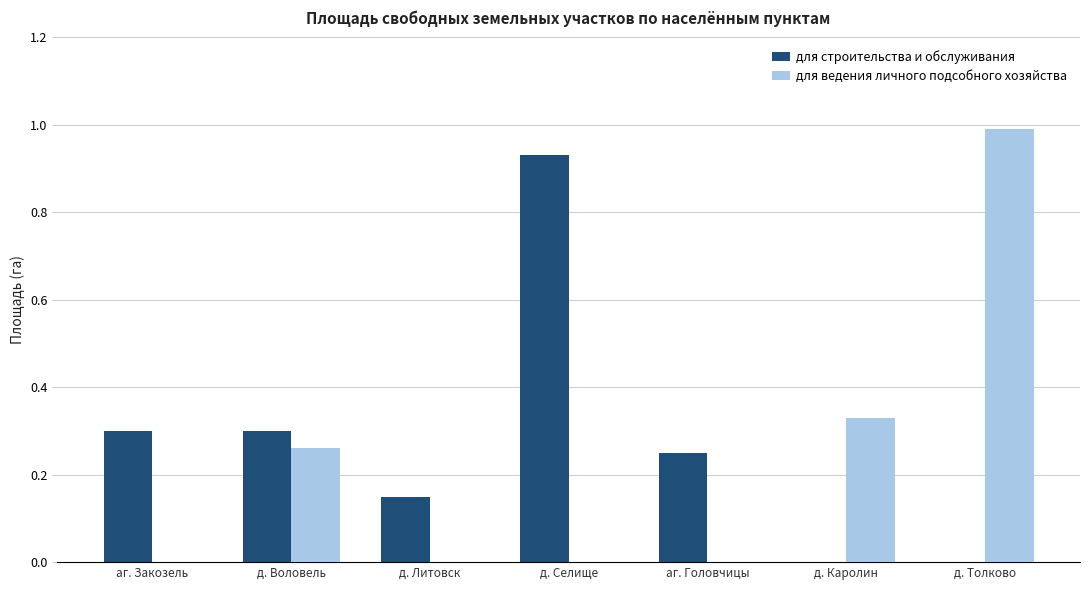

Count the number of categories in the chart.

7